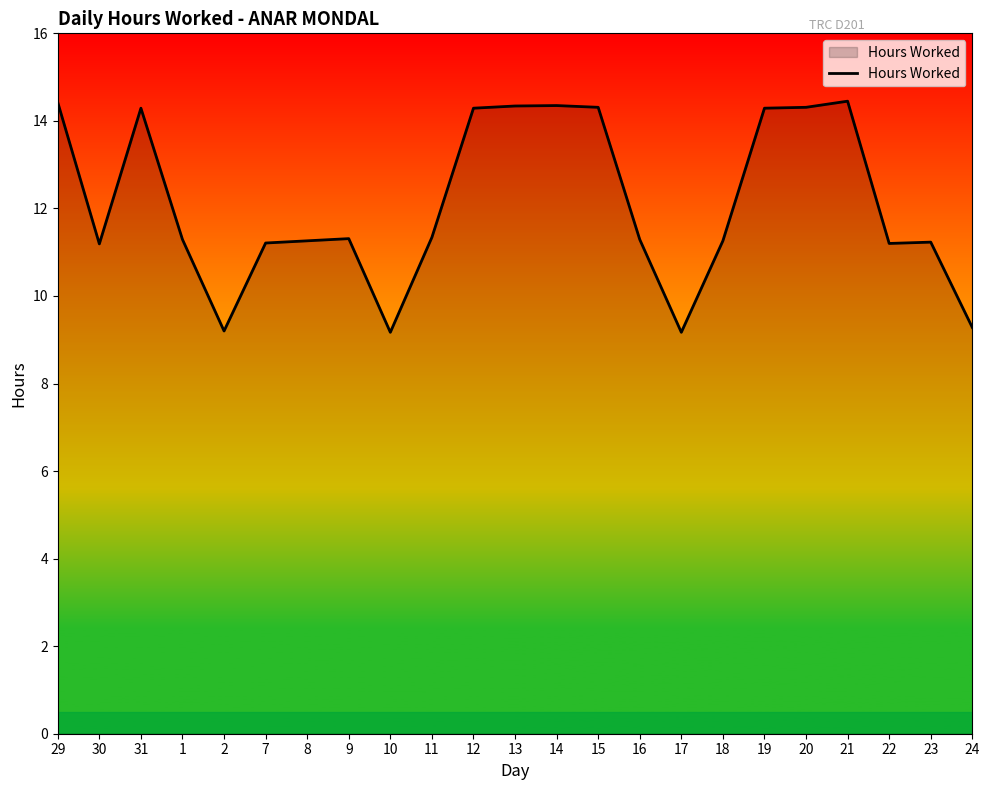

What is the difference between the maximum and minimum values?

5.3